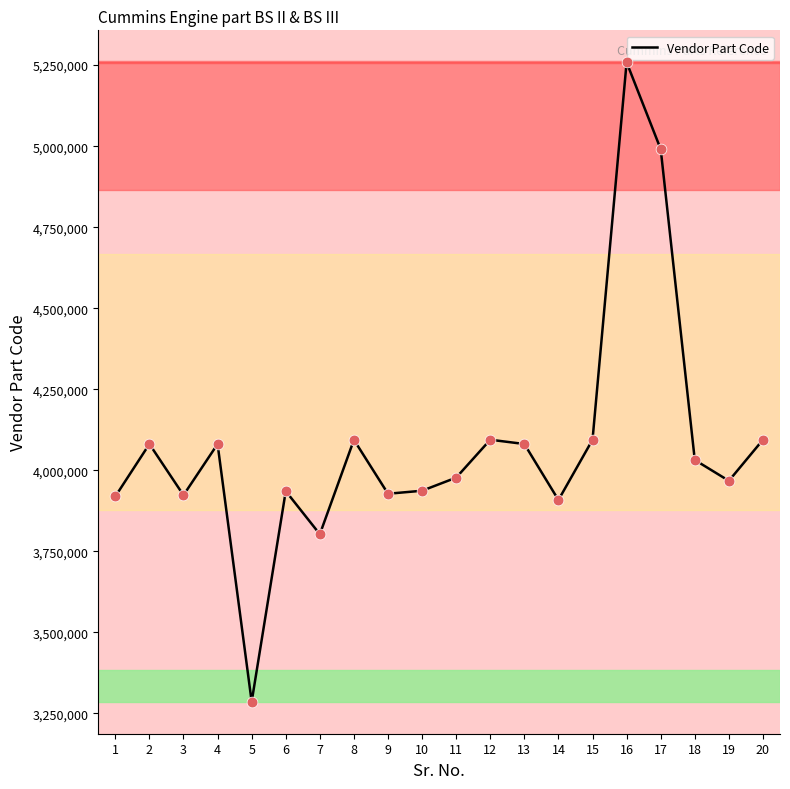

What is the change in value from 4 to 6?

-145330